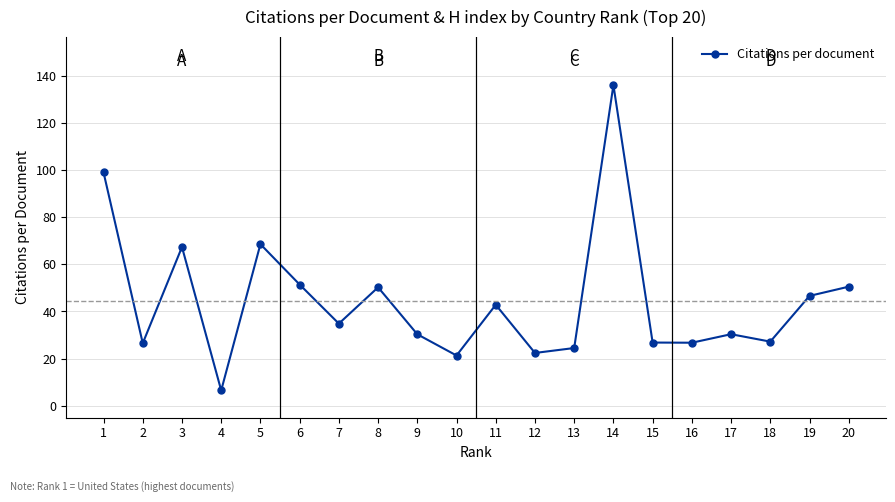

Which label corresponds to the largest value in the chart?

14